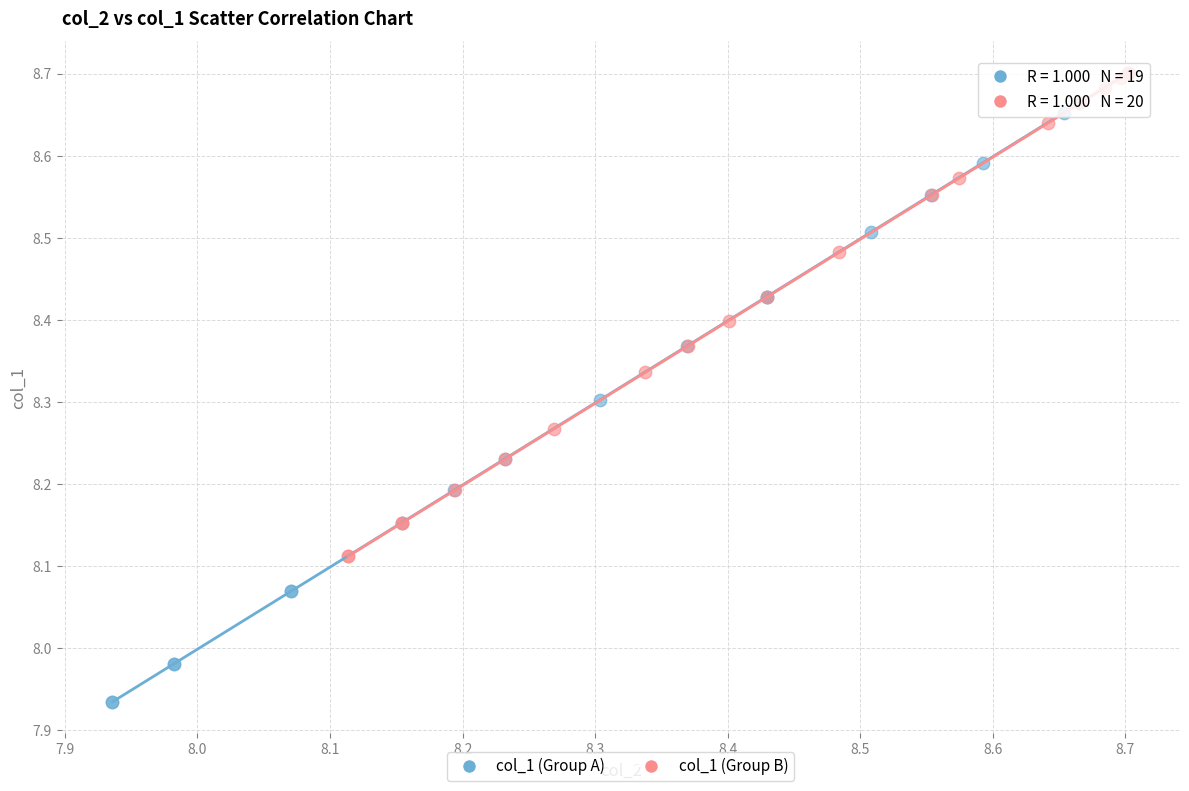

Which series reaches the minimum Y coordinate?

col_1 (Group A)